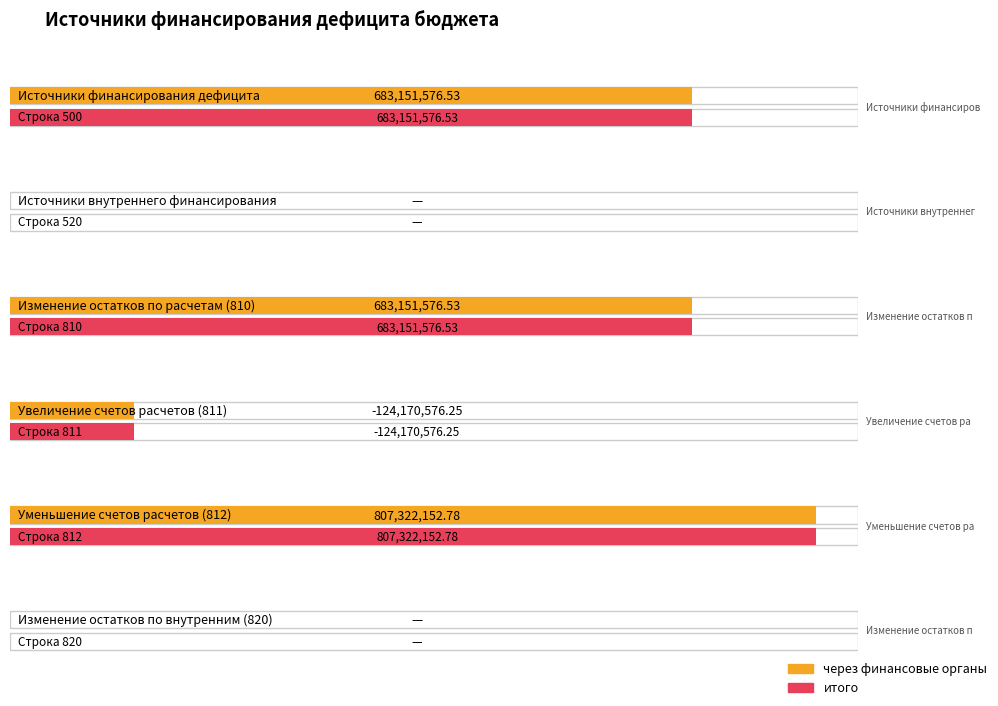

What is the highest value of the через финансовые органы series?

807322152.8